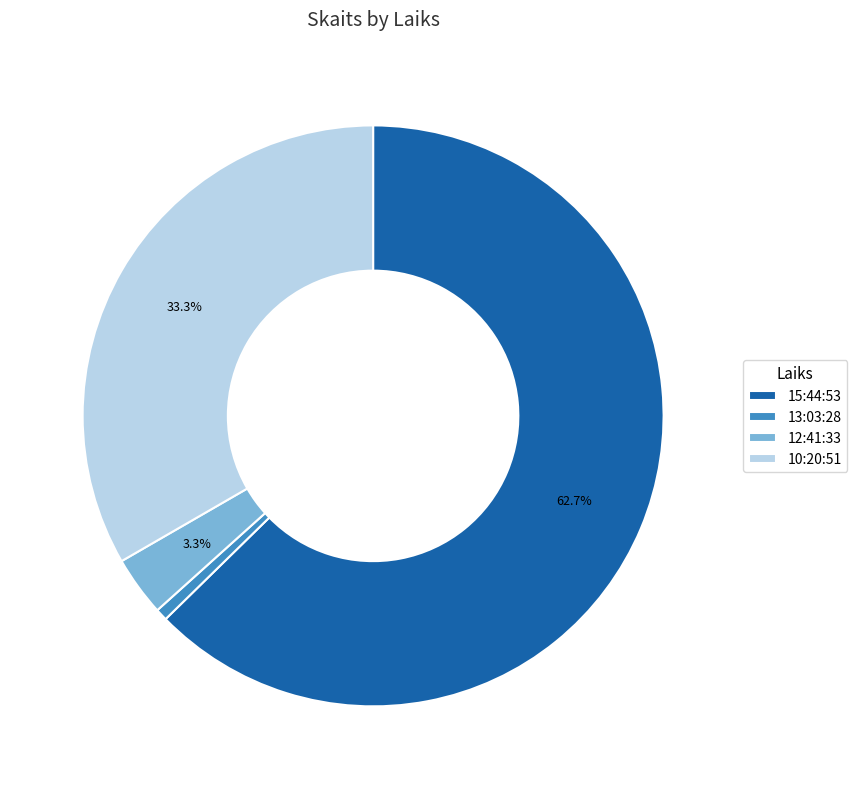

Does any single category account for the majority?

Yes